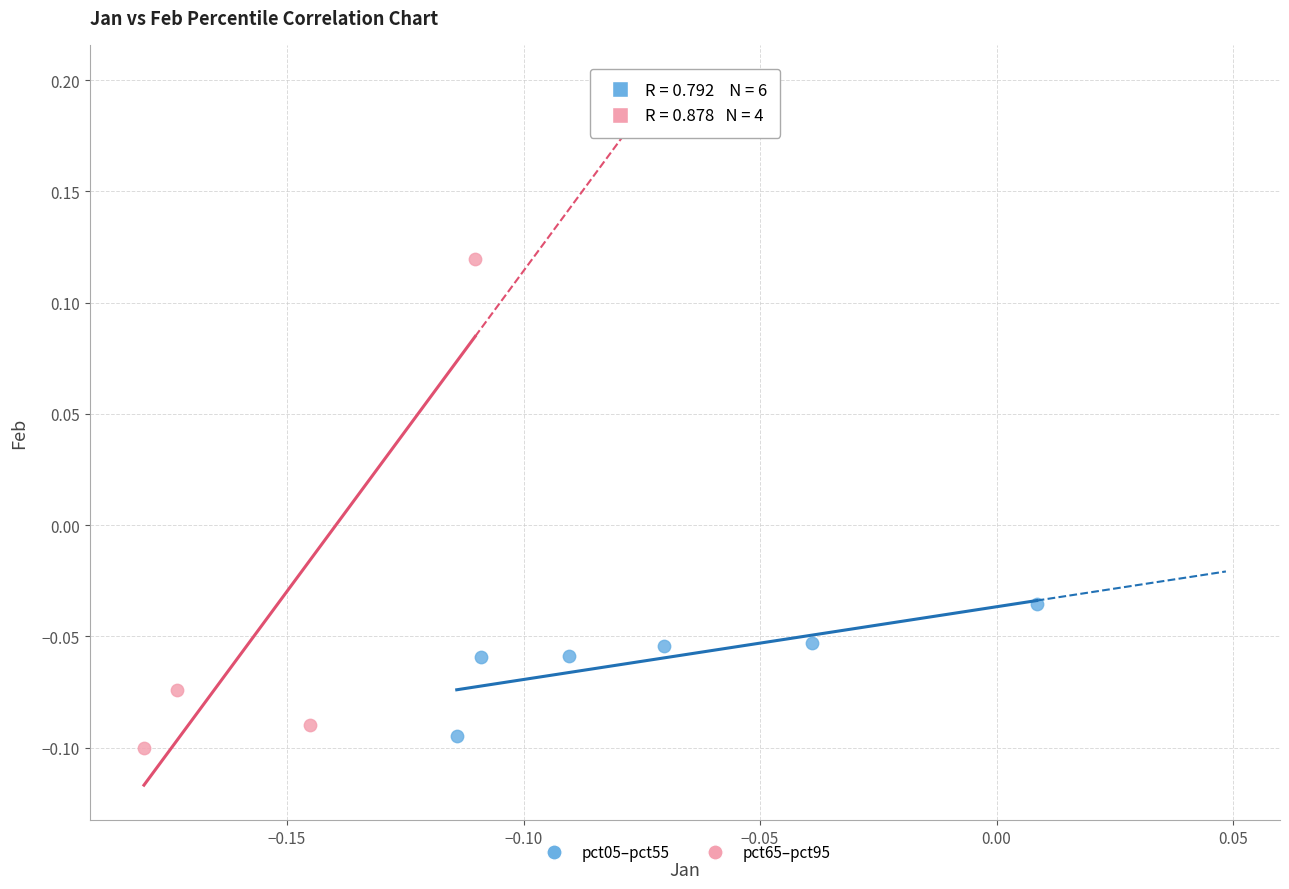

Which series contains the highest Y value?

pct65–pct95